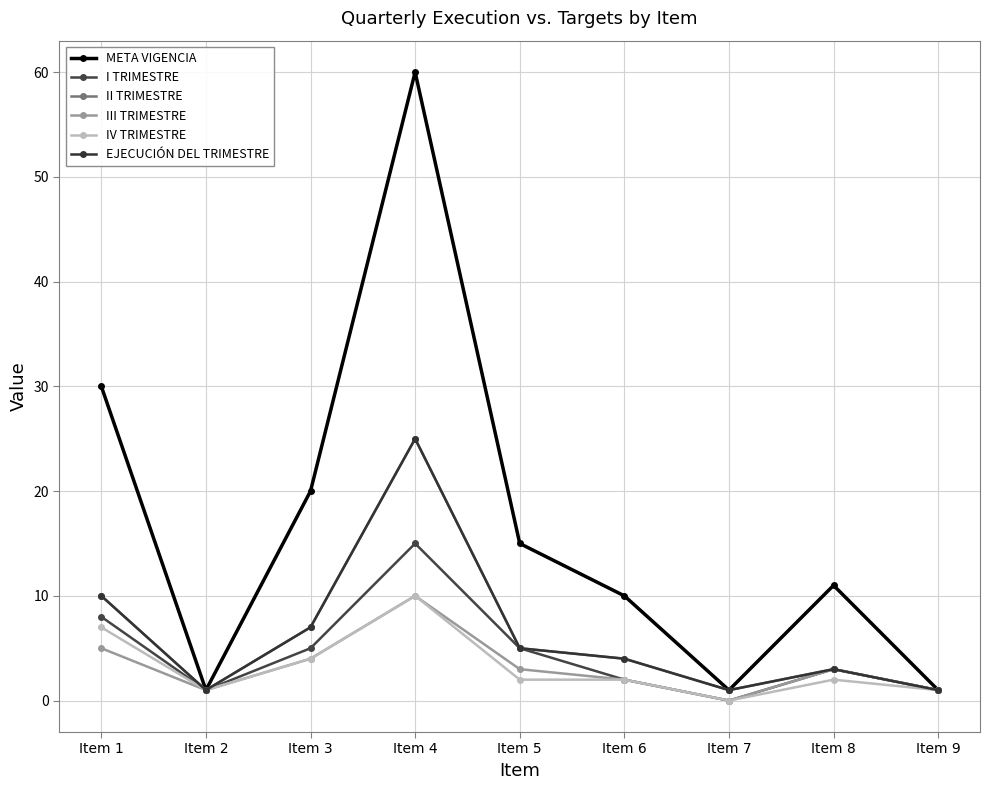

Does the chart have visible grid lines?

Yes